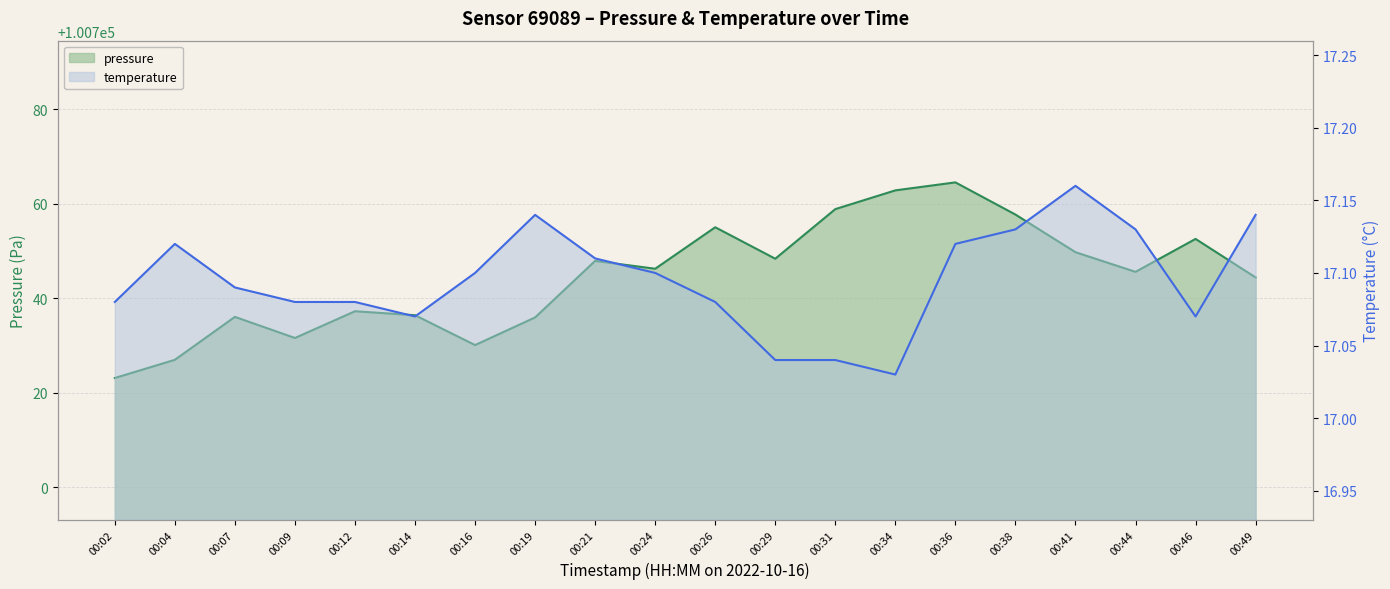

What is the approximate value of temperature at 00:41?

17.2